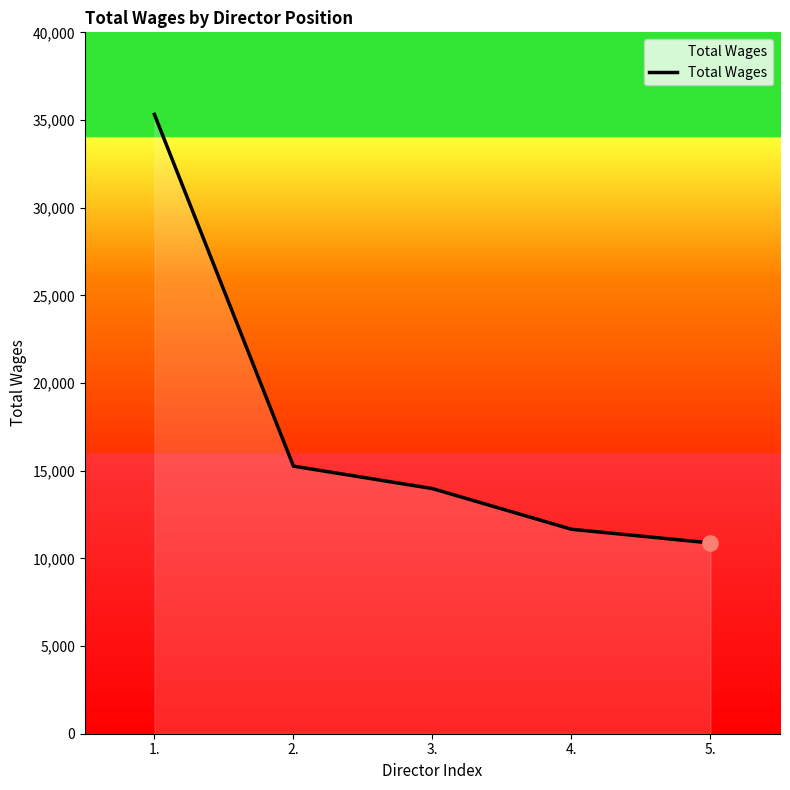

What is the change in value from 3. to 4.?

-2320